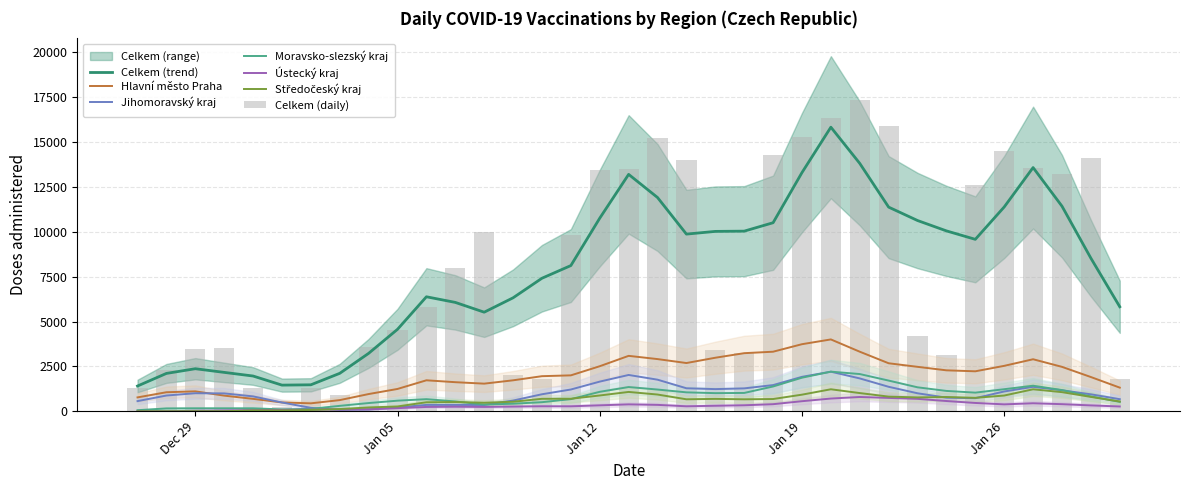

What is the lowest value of the Hlavní město Praha series?

444.4